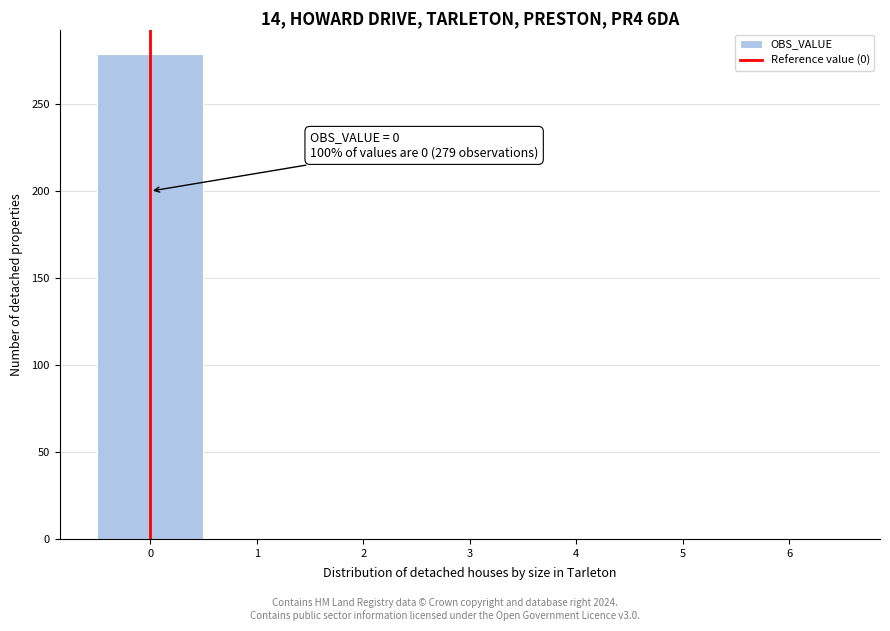

Over which range of the x-axis is the bar tallest?

-0.5 to 0.5